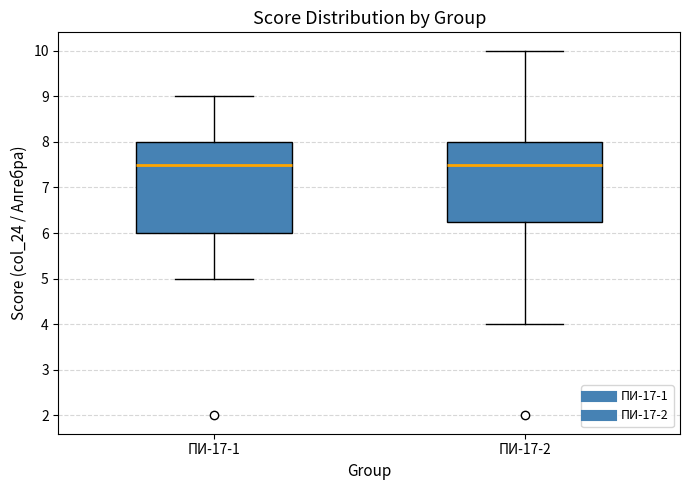

Reading left to right, read every box against the y-axis: the position of its median line, the range the box covers, and the ends of its whiskers. The values are not printed on the chart, so give them approximately, as read against the axis.

ПИ-17-1: median 7.5, box 6.0 to 8.0, whiskers 5.0 to 9.0
ПИ-17-2: median 7.5, box 6.3 to 8.0, whiskers 4.0 to 10.0